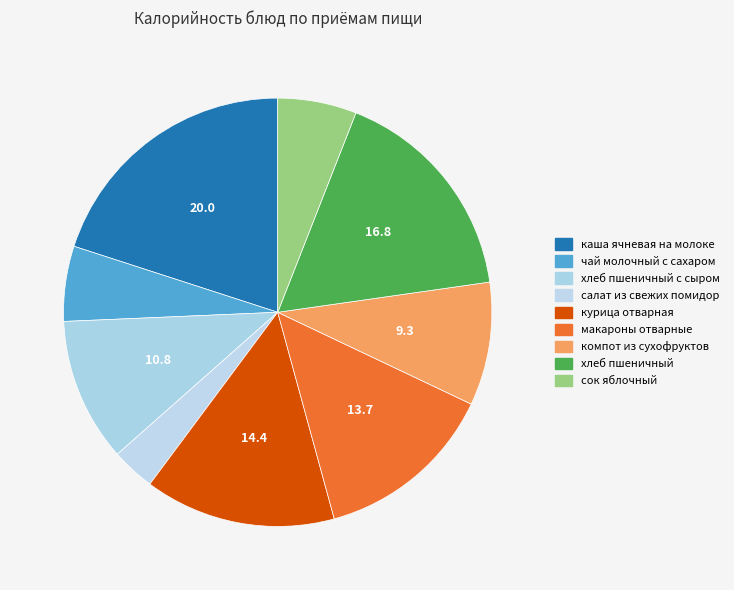

True or false: салат из свежих помидор accounts for 10% of the total.

False